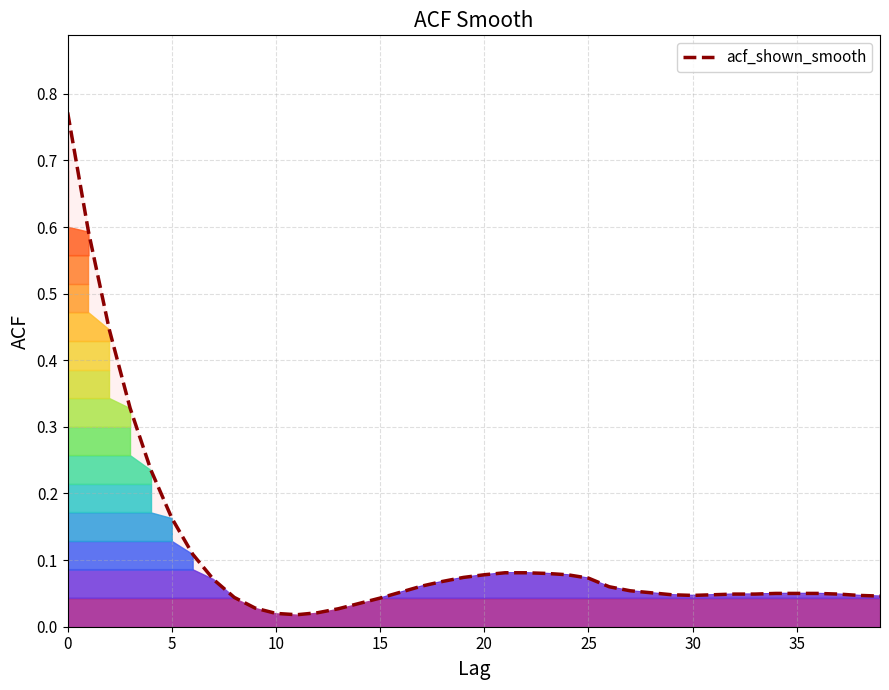

At which category does the data reach its first local valley?

11